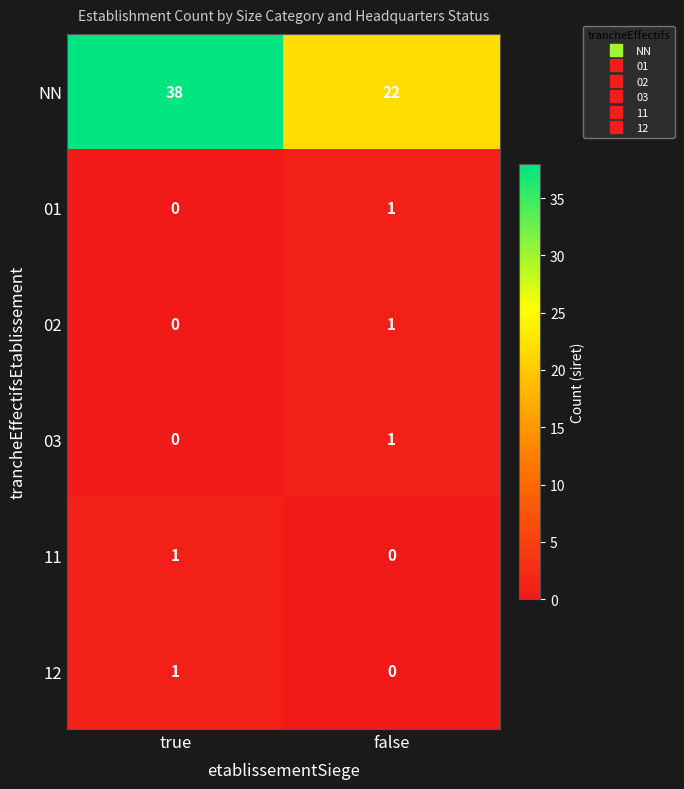

At which label is 11 closest to 0?

false